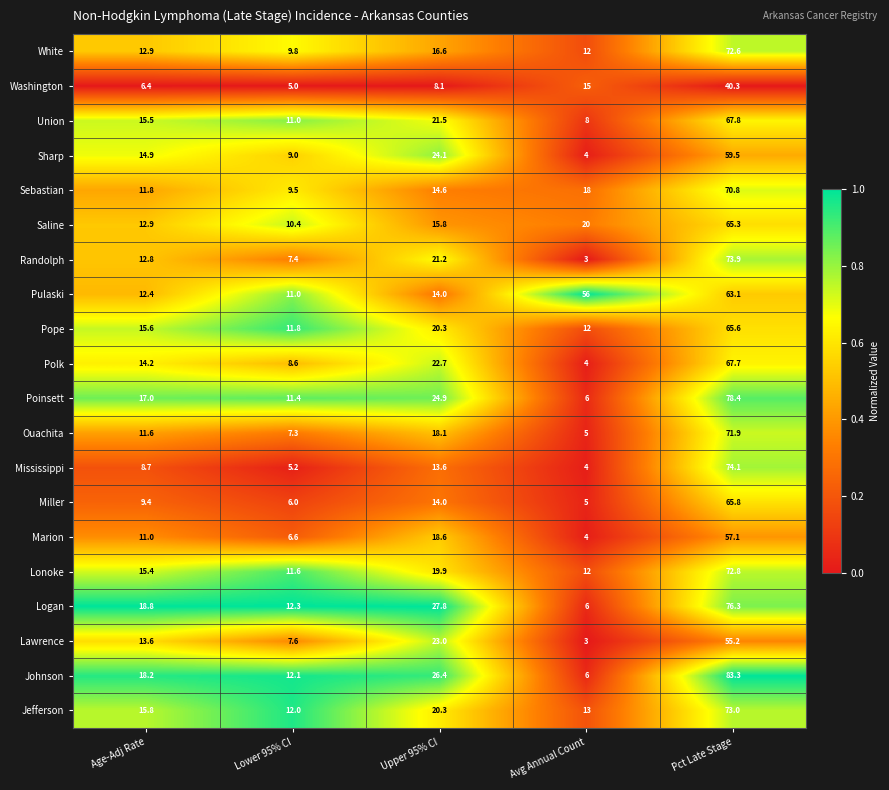

At which category is the sum across all series the highest?

Pct Late Stage